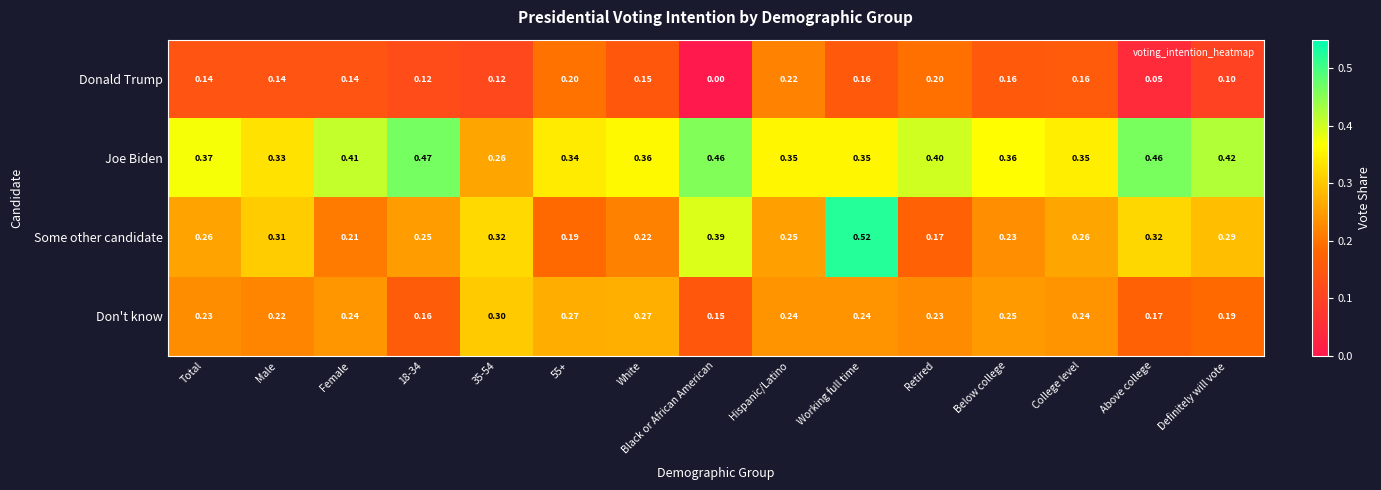

Which series has the largest total across all categories?

Joe Biden